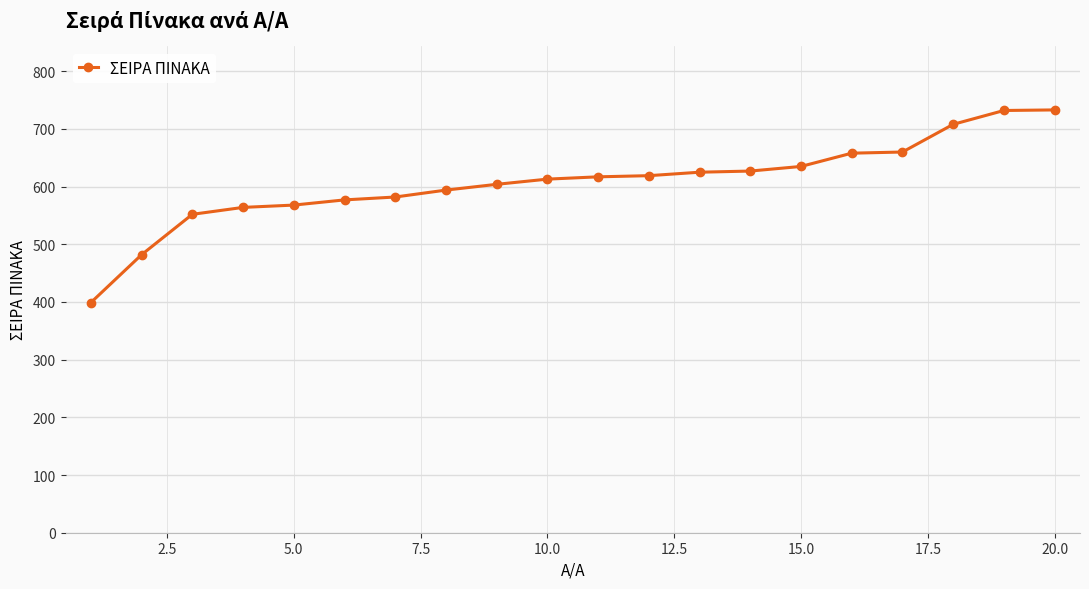

What is the value of the 11th point from the left?

617